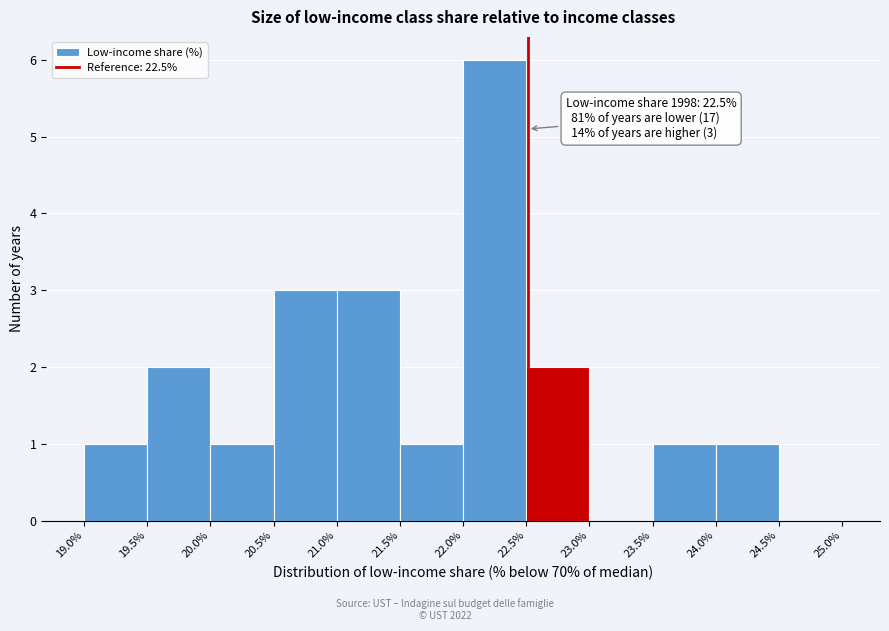

Over which range of the x-axis is the bar tallest?

22.0% to 22.5%